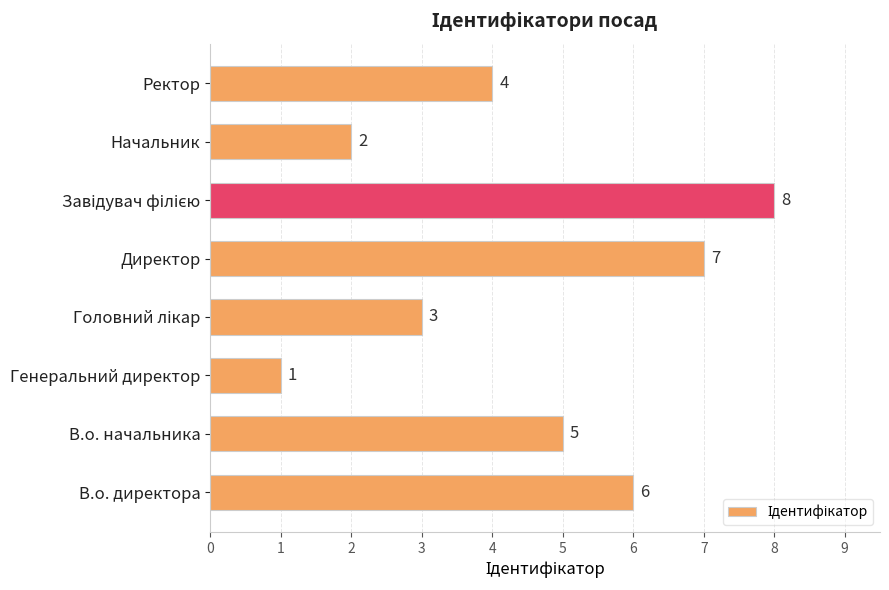

Are the bars grouped side by side (vs. stacked)?

No